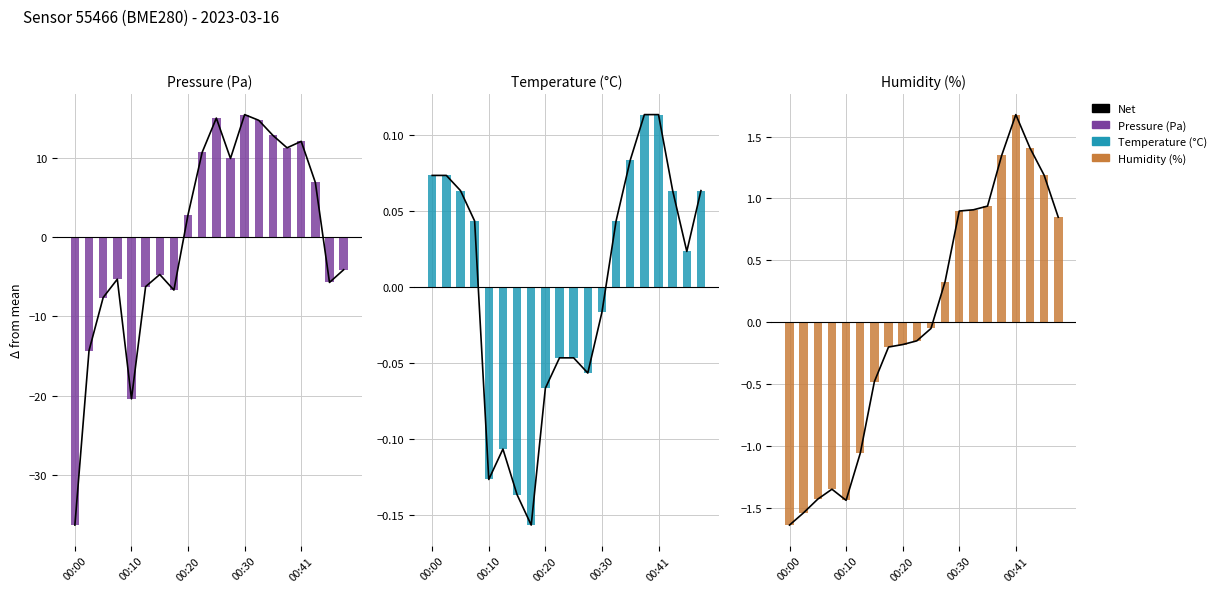

What is the difference between the second highest and second lowest values in the Pressure (Pa) series?

15.0